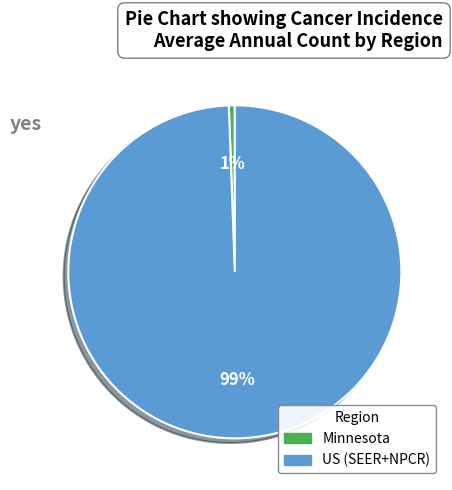

To the nearest percent, what is the average slice percentage?

50%